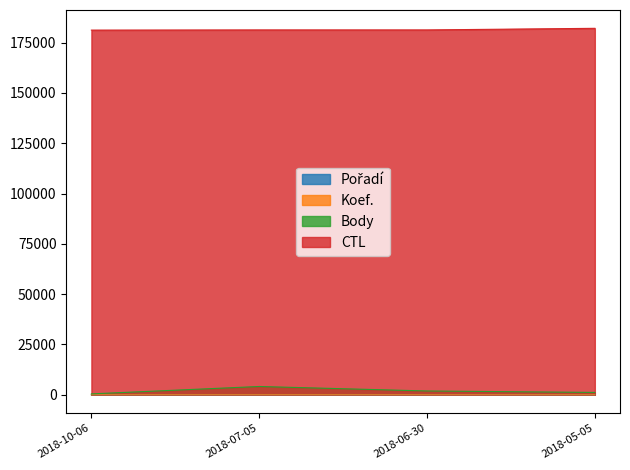

How many lines are shown in the chart?

4